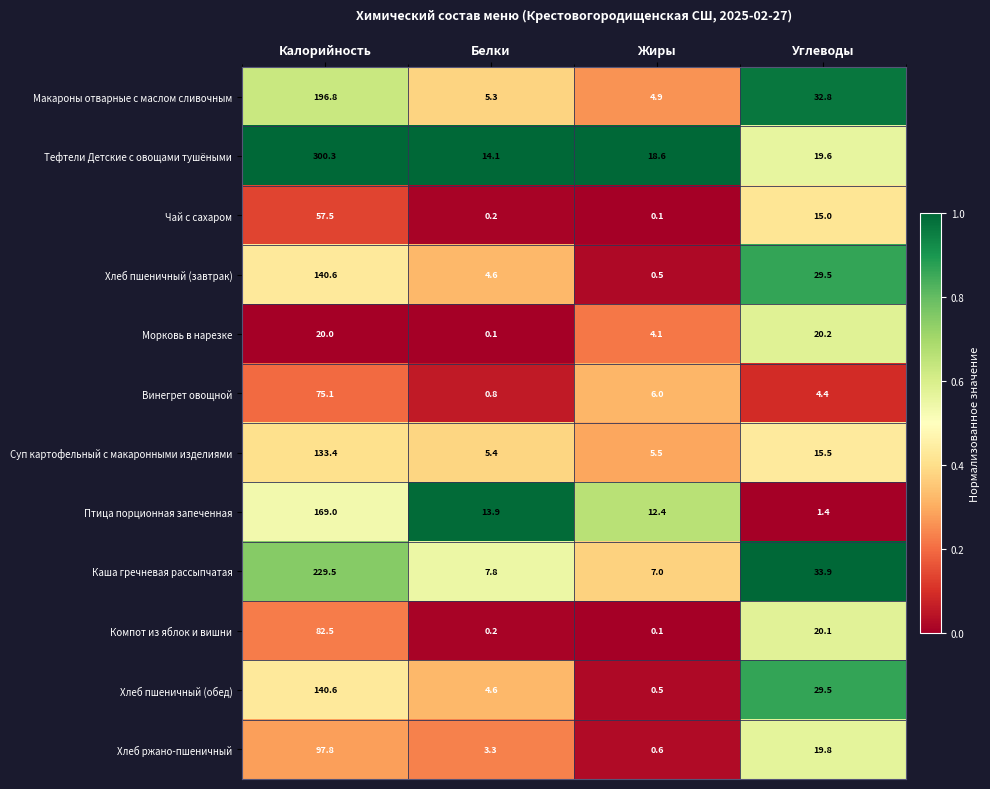

Which category has the highest value across all series?

Калорийность